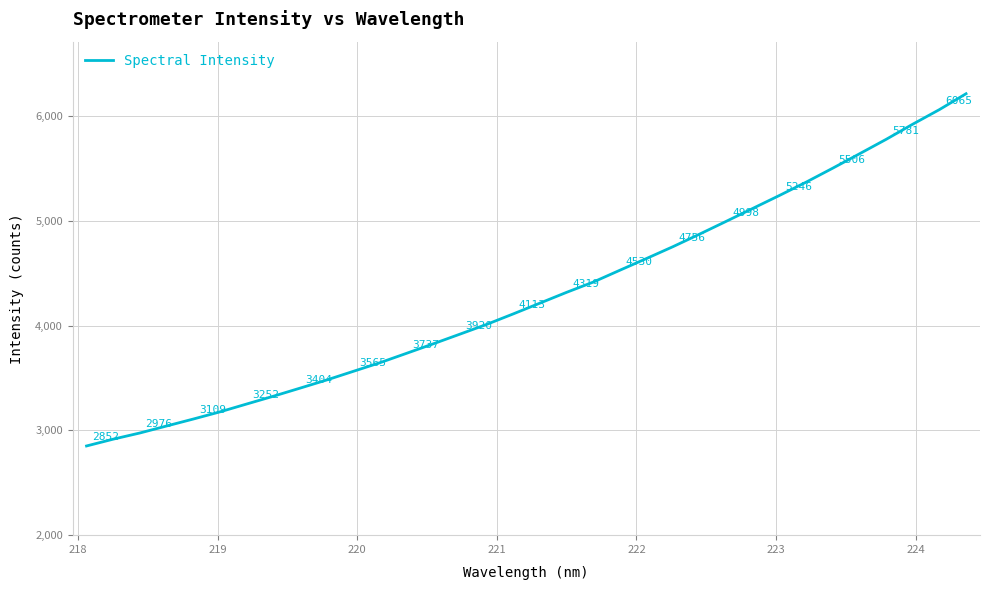

What is the greatest value displayed?

6216.2